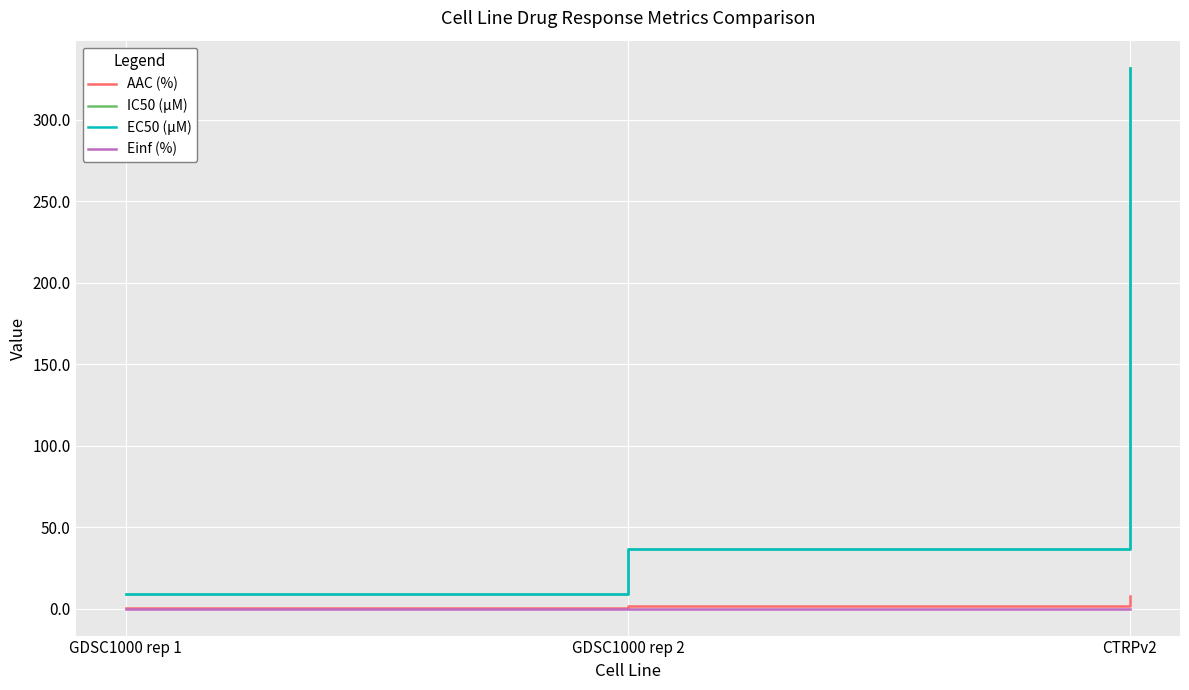

Is this an area chart (filled region under the line)?

No